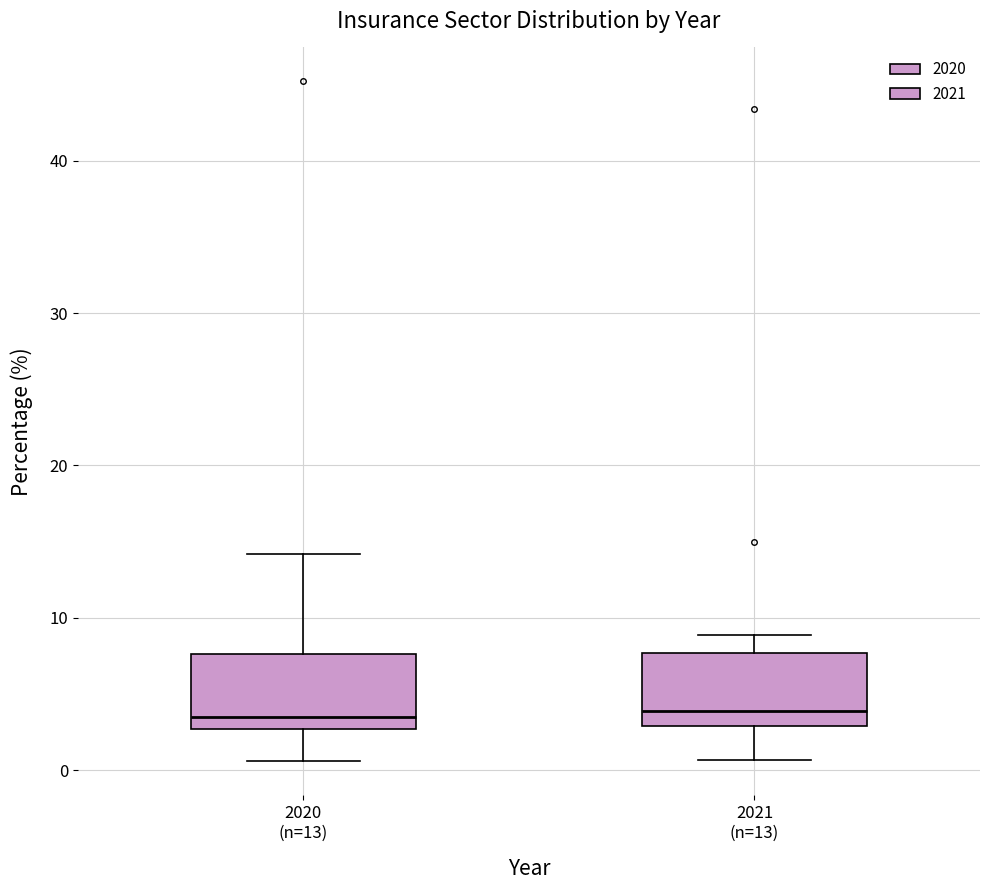

Where does the lower whisker of the box for 2020 (n=13) end on the y-axis? The values are not printed on the chart, so give them approximately, as read against the axis.

1